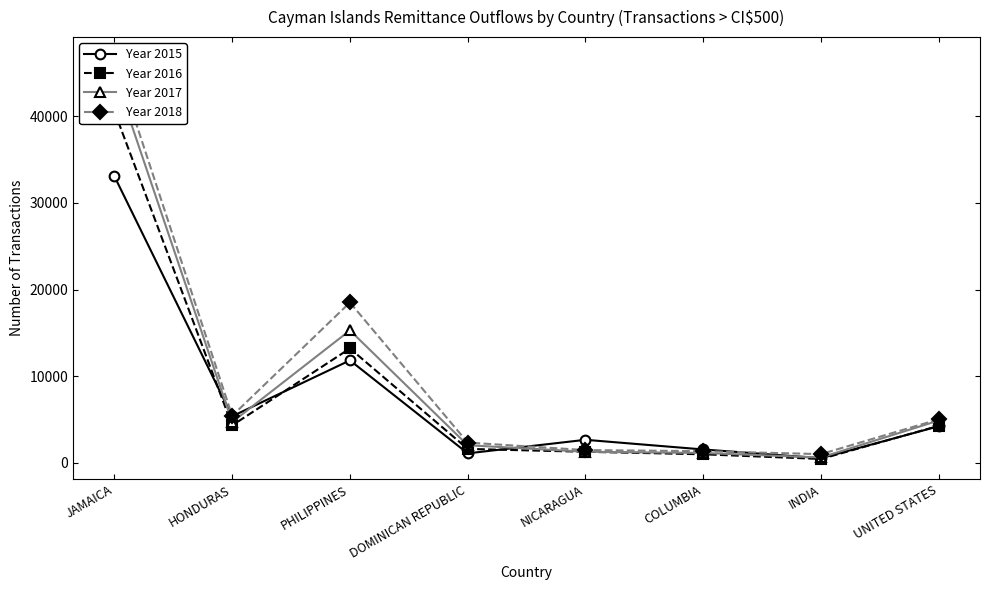

Which series has the largest range (max minus min)?

Year 2018